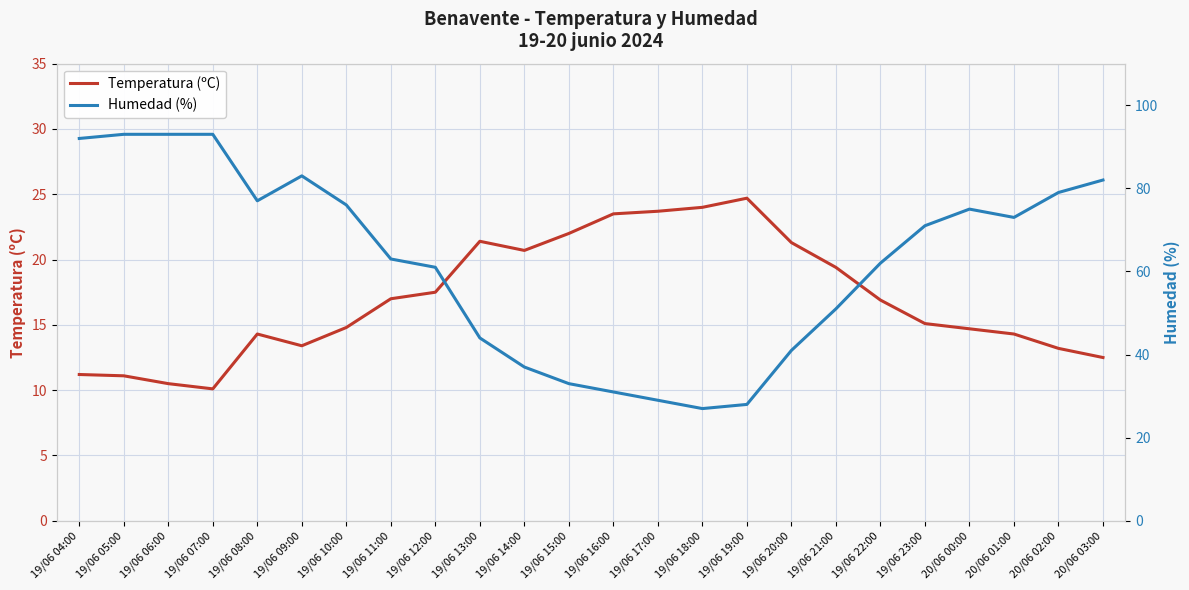

At which label does Temperatura (ºC) first exceed 16?

19/06 11:00